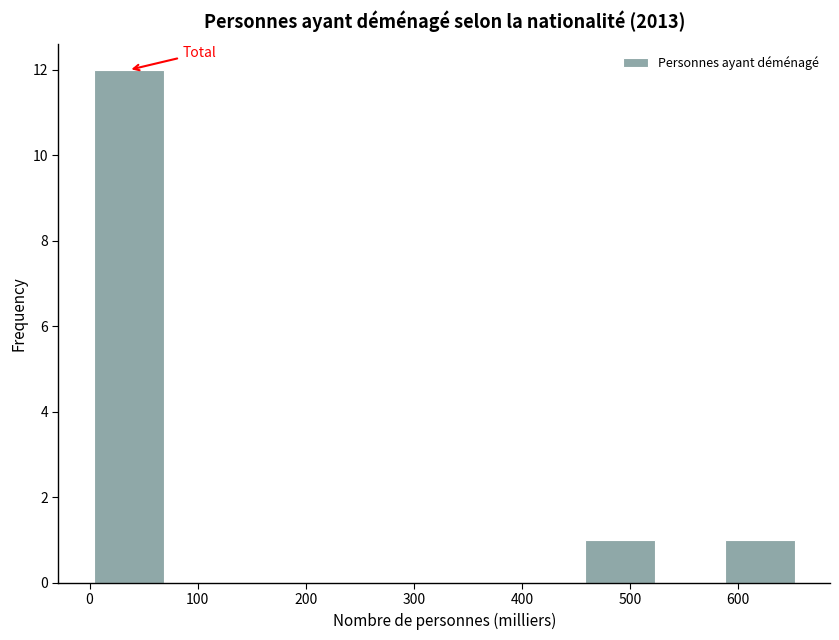

How tall is the bar that spans 590 to 650 on the x-axis? Neither the bar edges nor the heights are printed on the chart, so give them approximately, as read against the axes.

1